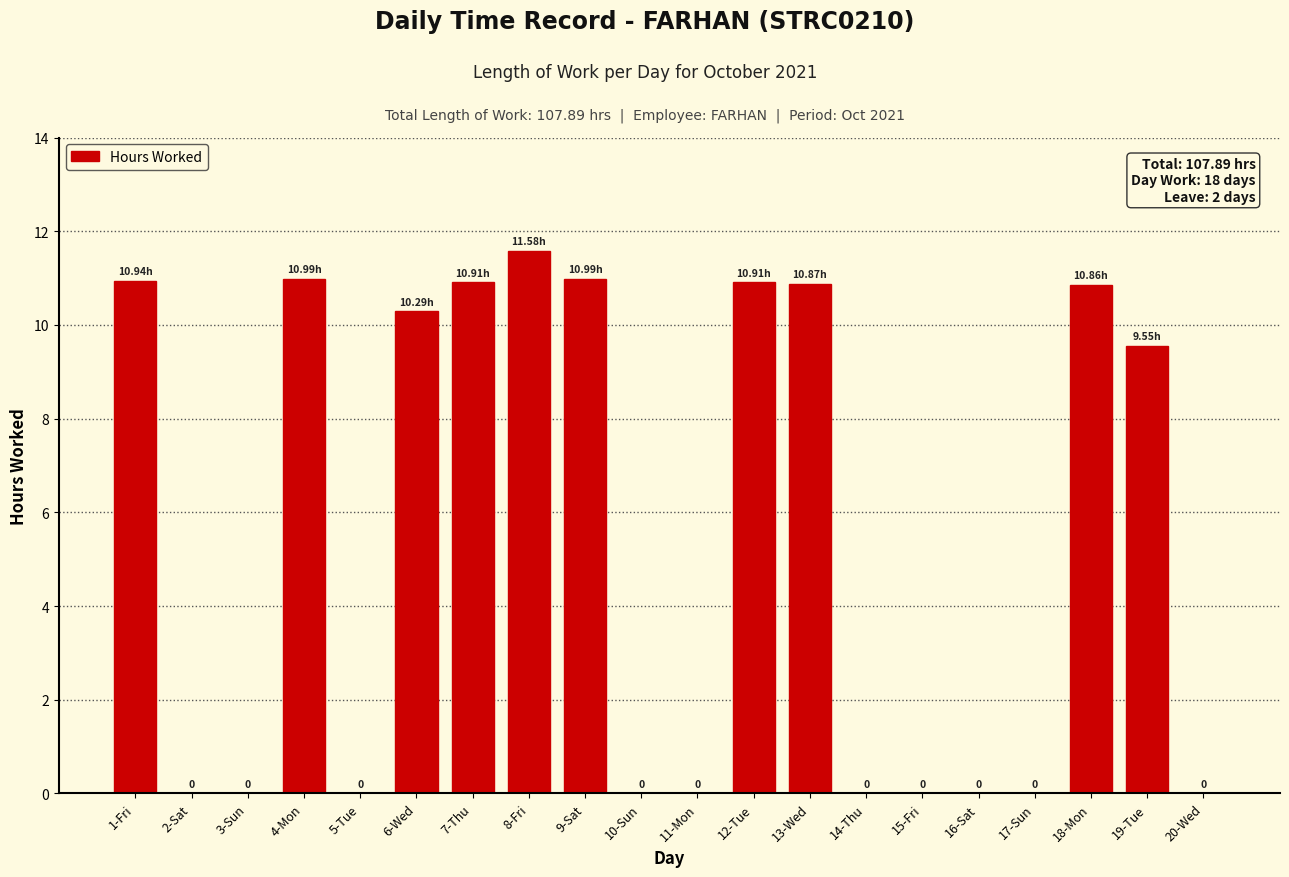

At which label is the value closest to 5?

19-Tue